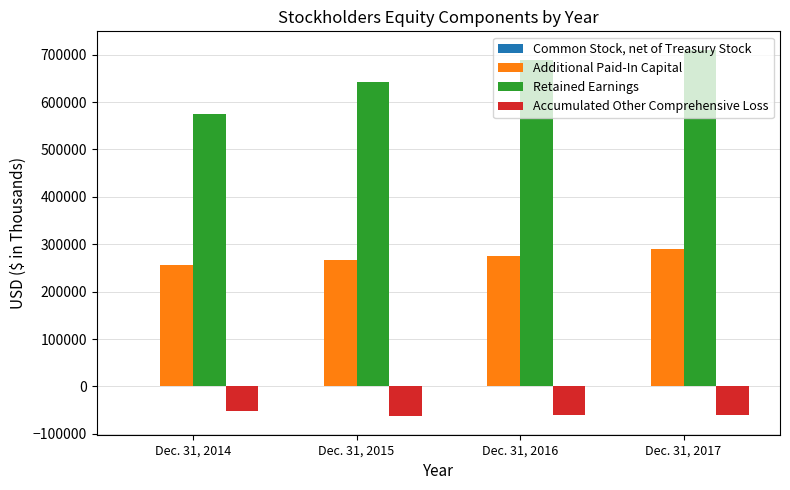

What is the sum of all Additional Paid-In Capital values?

1088324